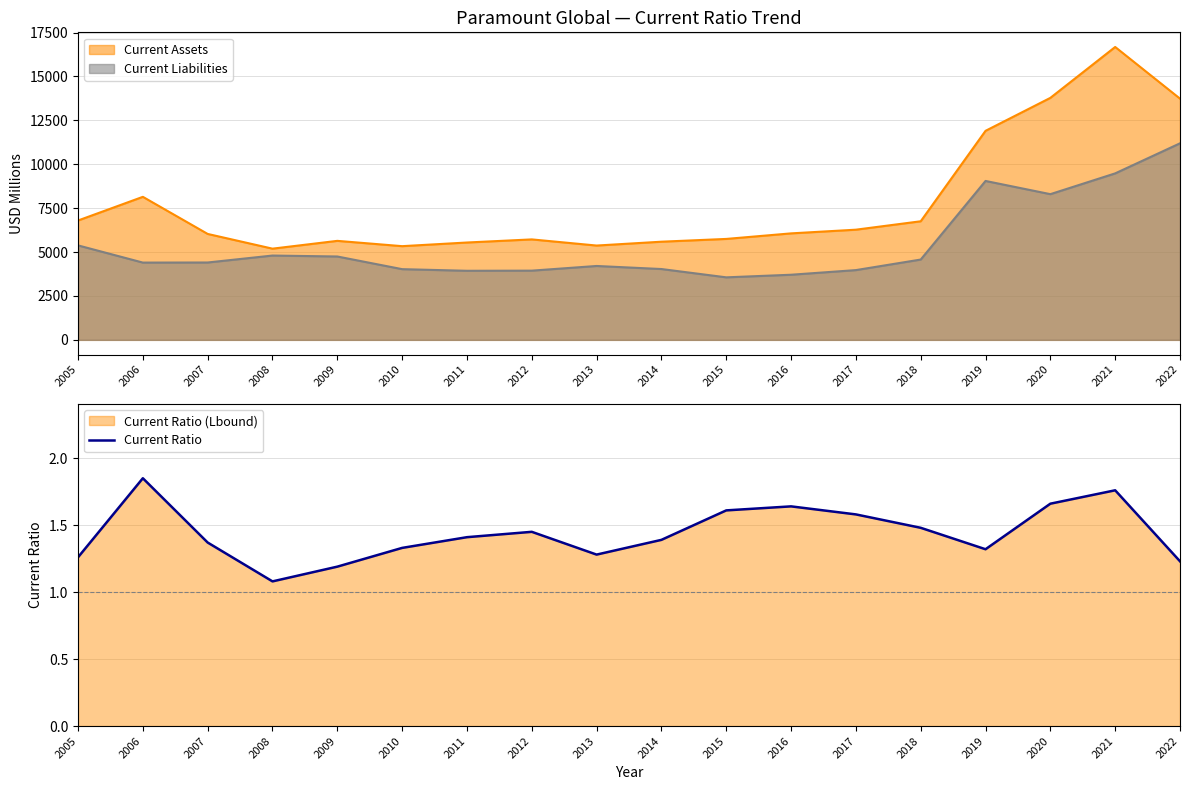

Which label corresponds to the smallest value in the chart?

2008